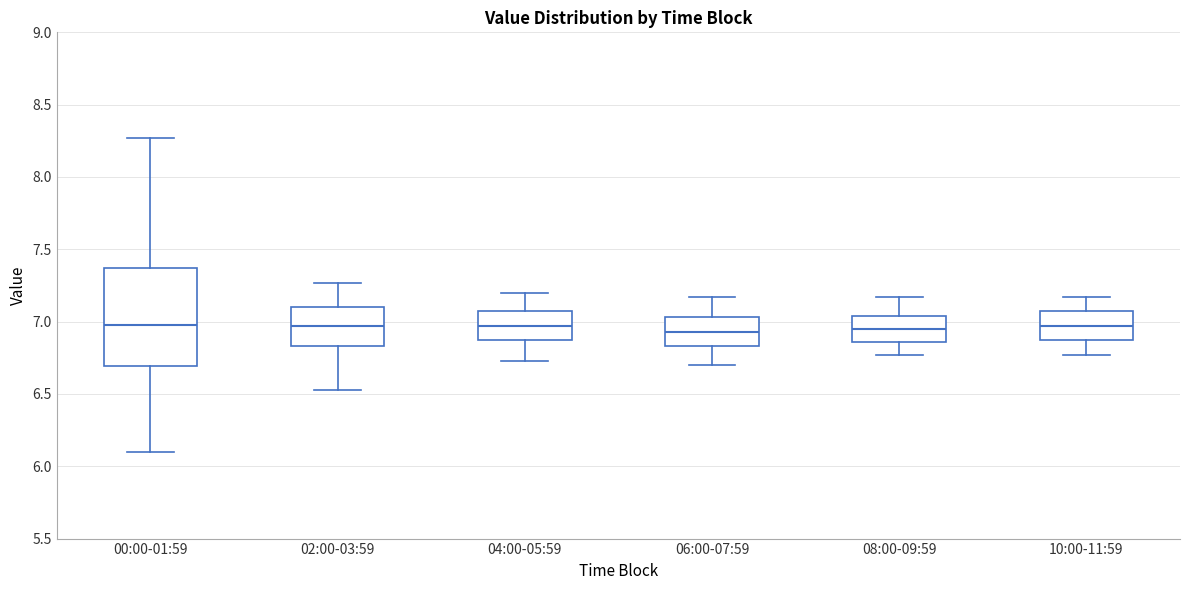

Reading left to right, read every box against the y-axis: the position of its median line, the range the box covers, and the ends of its whiskers. The values are not printed on the chart, so give them approximately, as read against the axis.

00:00-01:59: median 7.00, box 6.70 to 7.35, whiskers 6.10 to 8.25
02:00-03:59: median 6.95, box 6.85 to 7.10, whiskers 6.55 to 7.25
04:00-05:59: median 6.95, box 6.85 to 7.05, whiskers 6.75 to 7.20
06:00-07:59: median 6.95, box 6.85 to 7.05, whiskers 6.70 to 7.15
08:00-09:59: median 6.95, box 6.85 to 7.05, whiskers 6.75 to 7.15
10:00-11:59: median 6.95, box 6.85 to 7.05, whiskers 6.75 to 7.15